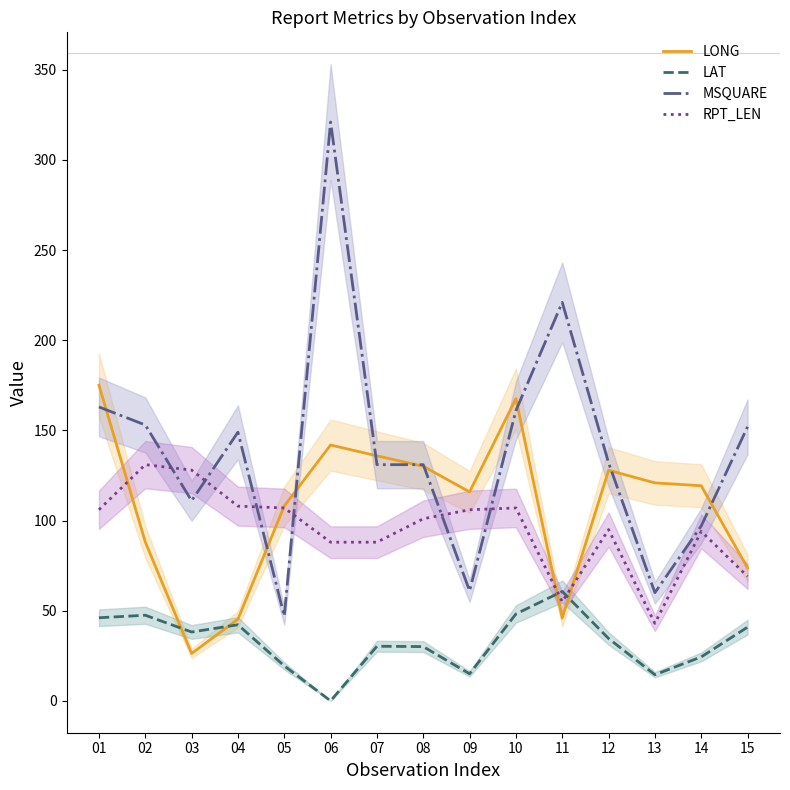

In LAT, how many points are higher than both neighbors (excluding endpoints)?

4